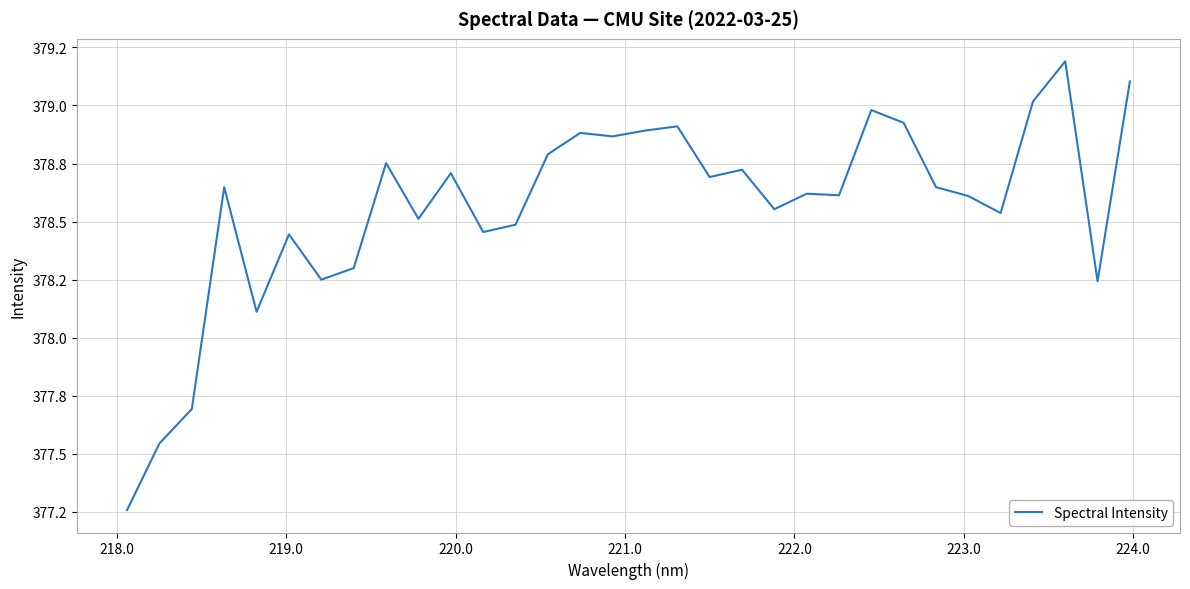

Is this an area chart (filled region under the line)?

No